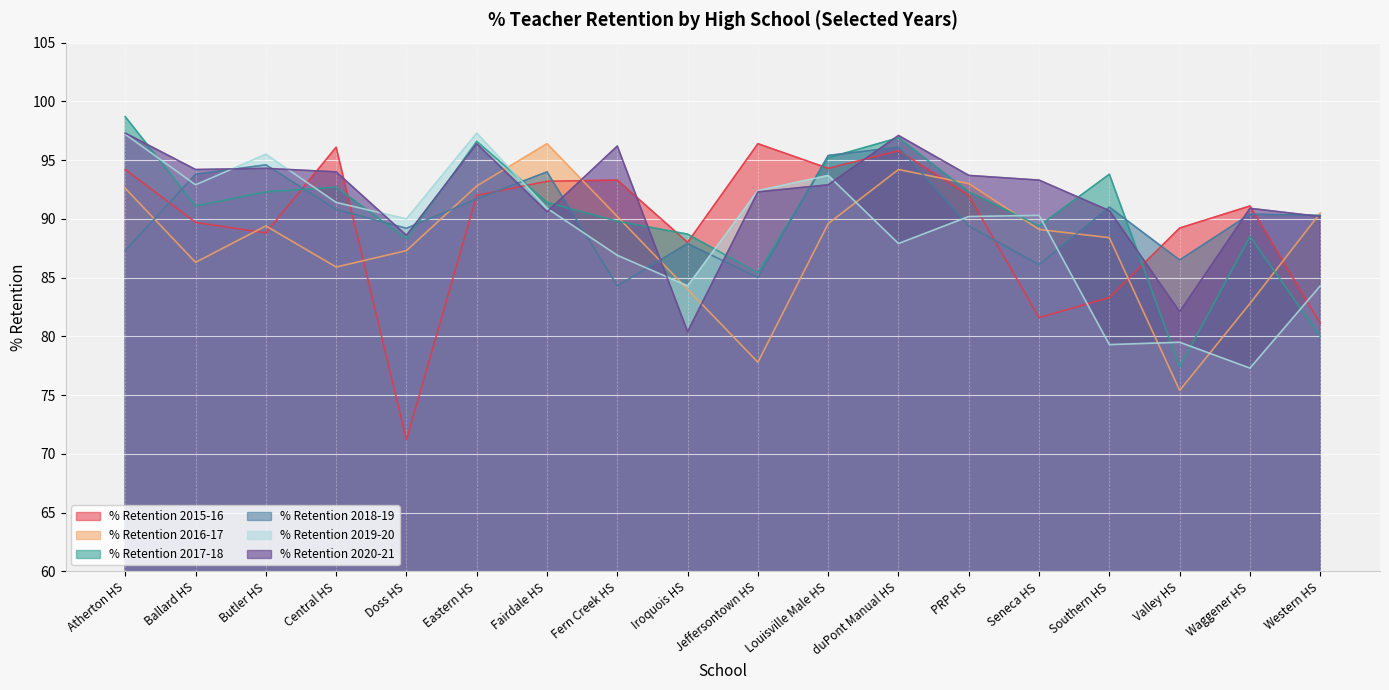

Does the chart display data point markers on the line(s)?

No